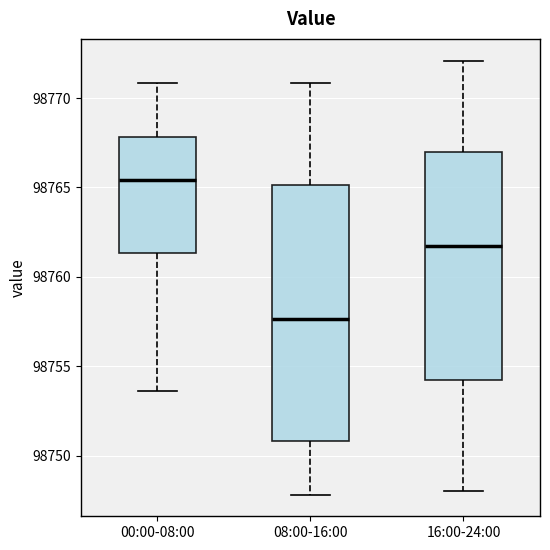

Reading left to right, read every box against the y-axis: the position of its median line, the range the box covers, and the ends of its whiskers. The values are not printed on the chart, so give them approximately, as read against the axis.

00:00-08:00: median 98765.5, box 98761.5 to 98768.0, whiskers 98753.5 to 98771.0
08:00-16:00: median 98757.5, box 98751.0 to 98765.0, whiskers 98748.0 to 98771.0
16:00-24:00: median 98761.5, box 98754.0 to 98767.0, whiskers 98748.0 to 98772.0